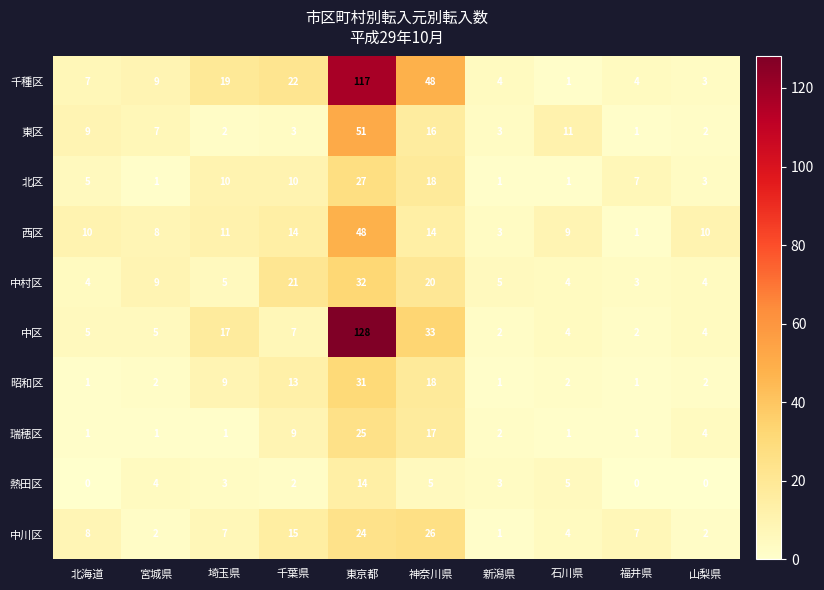

What is the sum of all 中川区 values?

96